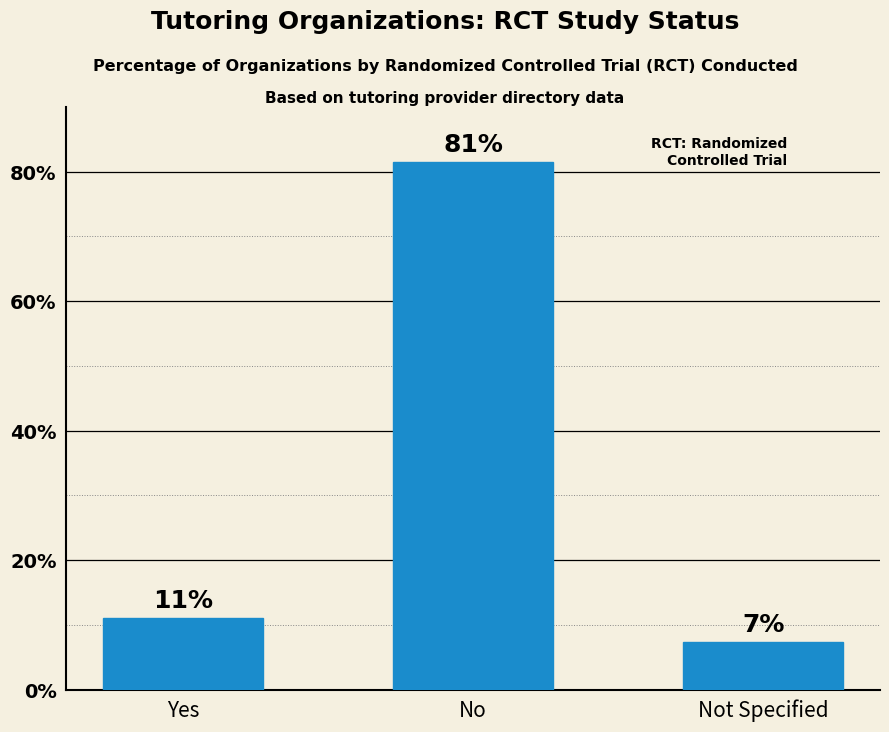

How many bars are there in total?

3